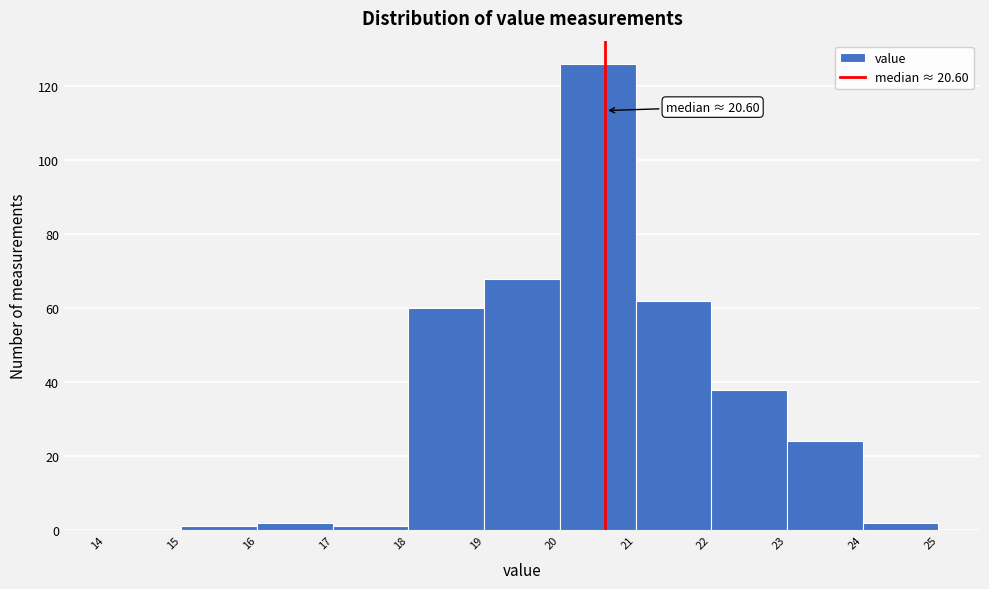

Which range on the x-axis has the tallest bar?

20 to 21